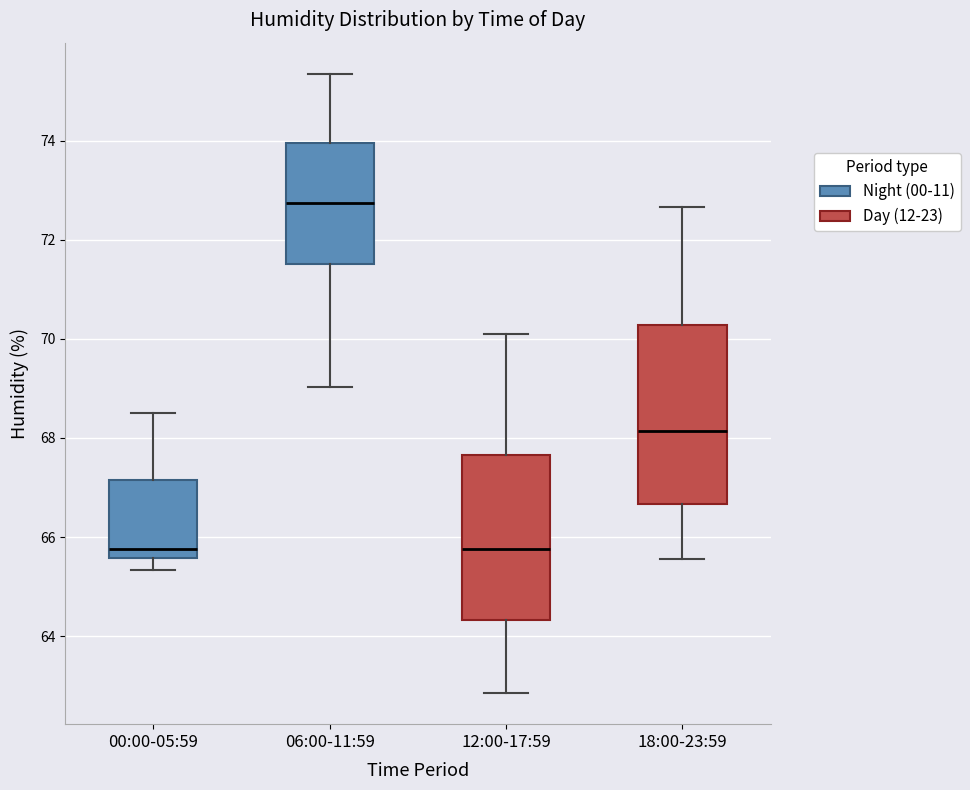

Comparing the boxes themselves (not the whiskers), which one is the tallest?

18:00-23:59